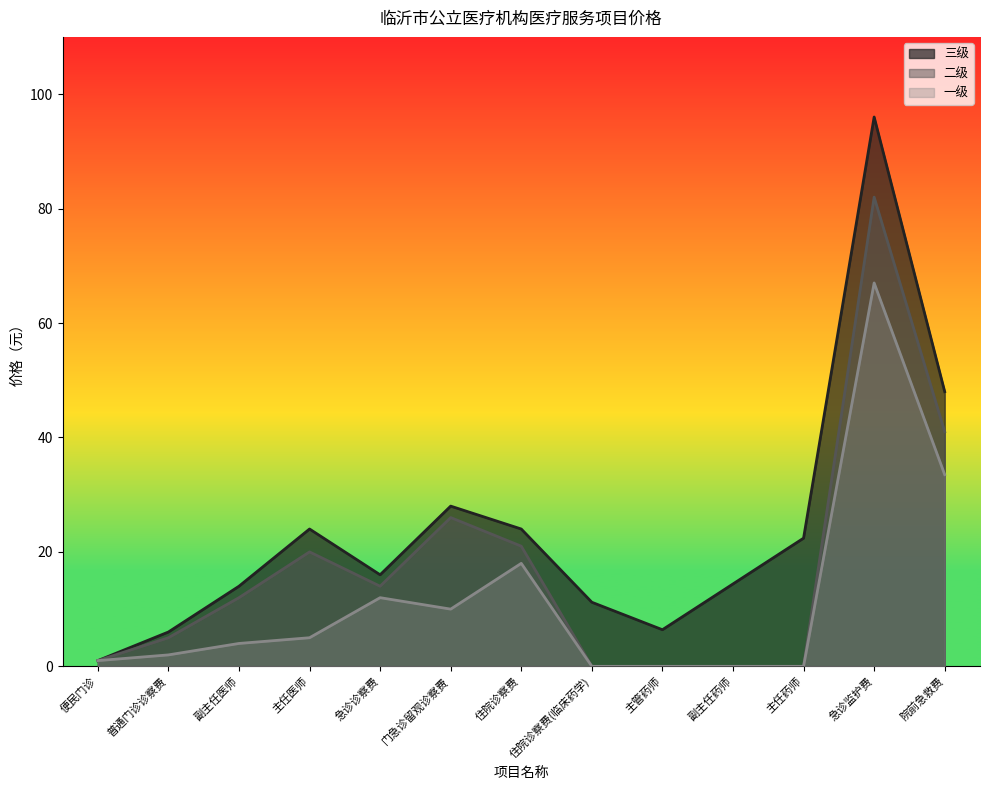

In 三级, how many points are higher than both neighbors (excluding endpoints)?

3